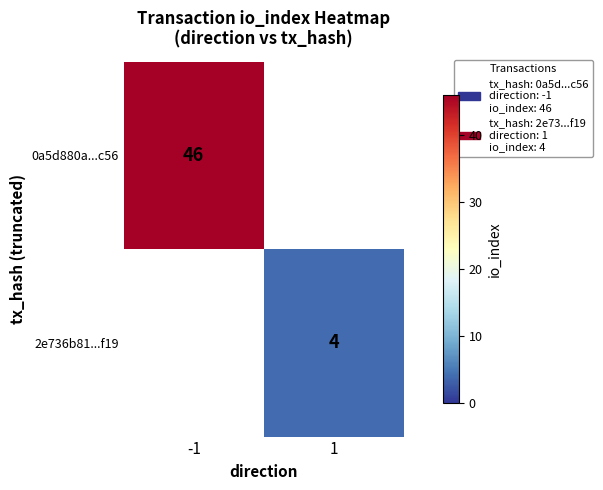

Is it true that 2e736b81...f19 equals 4 at 1?

True